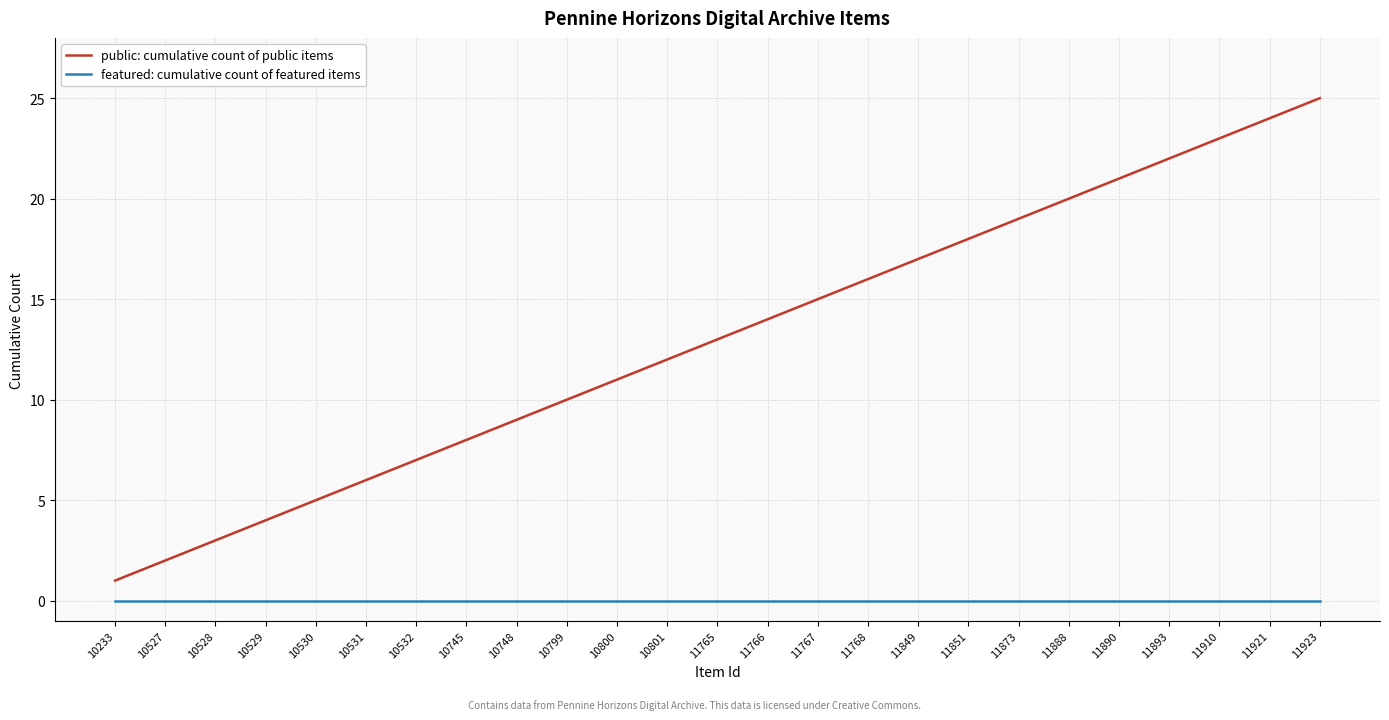

At which label does public: cumulative count of public items reach its peak?

11923